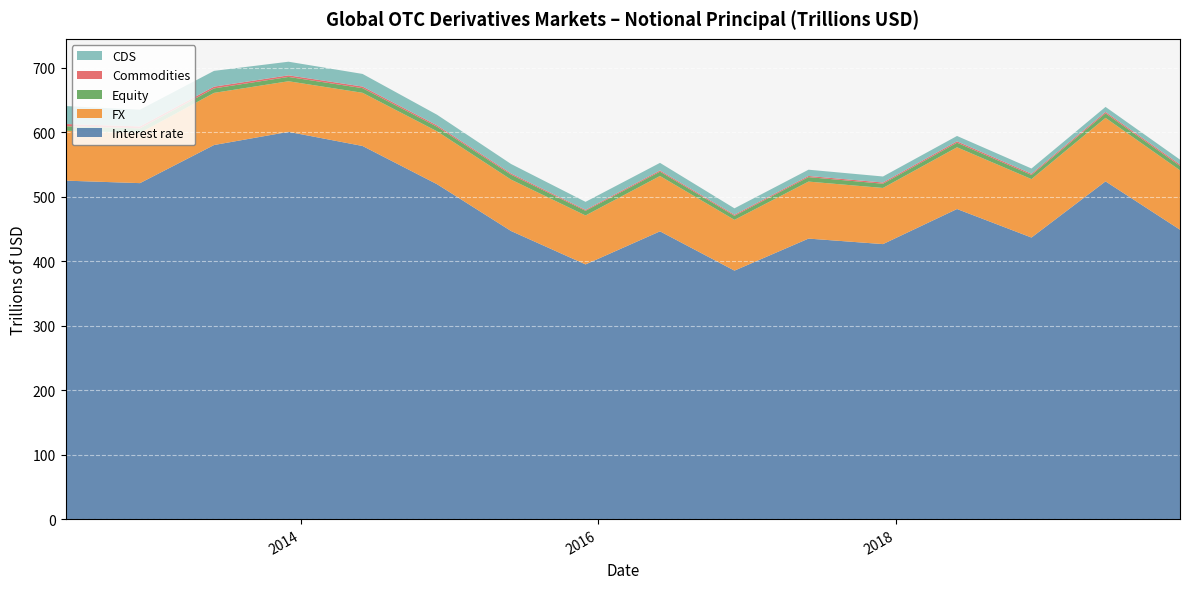

Reading left to right, list all the values displayed in this chart.

Interest rate: 2012-06=525.1	2012-12=521.3	2013-06=580.4	2013-12=600.8	2014-06=578.9	2014-12=519.6	2015-06=446.9	2015-12=395.1	2016-06=446.5	2016-12=385.5	2017-06=435.2	2017-12=426.6	2018-06=481.1	2018-12=436.8	2019-06=524.0	2019-12=449.0
FX: 2012-06=77.5	2012-12=78.1	2013-06=80.9	2013-12=78.5	2014-06=82.5	2014-12=82.1	2015-06=79.8	2015-12=76.0	2016-06=85.9	2016-12=78.8	2017-06=88.4	2017-12=87.1	2018-06=95.8	2018-12=90.7	2019-06=98.6	2019-12=92.2
Equity: 2012-06=7.0	2012-12=6.9	2013-06=7.0	2013-12=6.7	2014-06=7.2	2014-12=7.1	2015-06=7.7	2015-12=7.2	2016-06=6.8	2016-12=6.3	2017-06=7.0	2017-12=6.6	2018-06=7.1	2018-12=6.4	2019-06=7.0	2019-12=6.9
Commodities: 2012-06=3.5	2012-12=3.0	2013-06=2.7	2013-12=2.5	2014-06=2.5	2014-12=2.1	2015-06=1.9	2015-12=1.5	2016-06=1.8	2016-12=1.7	2017-06=1.8	2017-12=1.9	2018-06=2.1	2018-12=1.9	2019-06=2.1	2019-12=2.1
CDS: 2012-06=27.8	2012-12=25.9	2013-06=24.5	2013-12=21.1	2014-06=19.6	2014-12=16.5	2015-06=14.7	2015-12=12.4	2016-06=11.8	2016-12=9.9	2017-06=9.7	2017-12=9.4	2018-06=8.3	2018-12=8.1	2019-06=7.8	2019-12=7.6